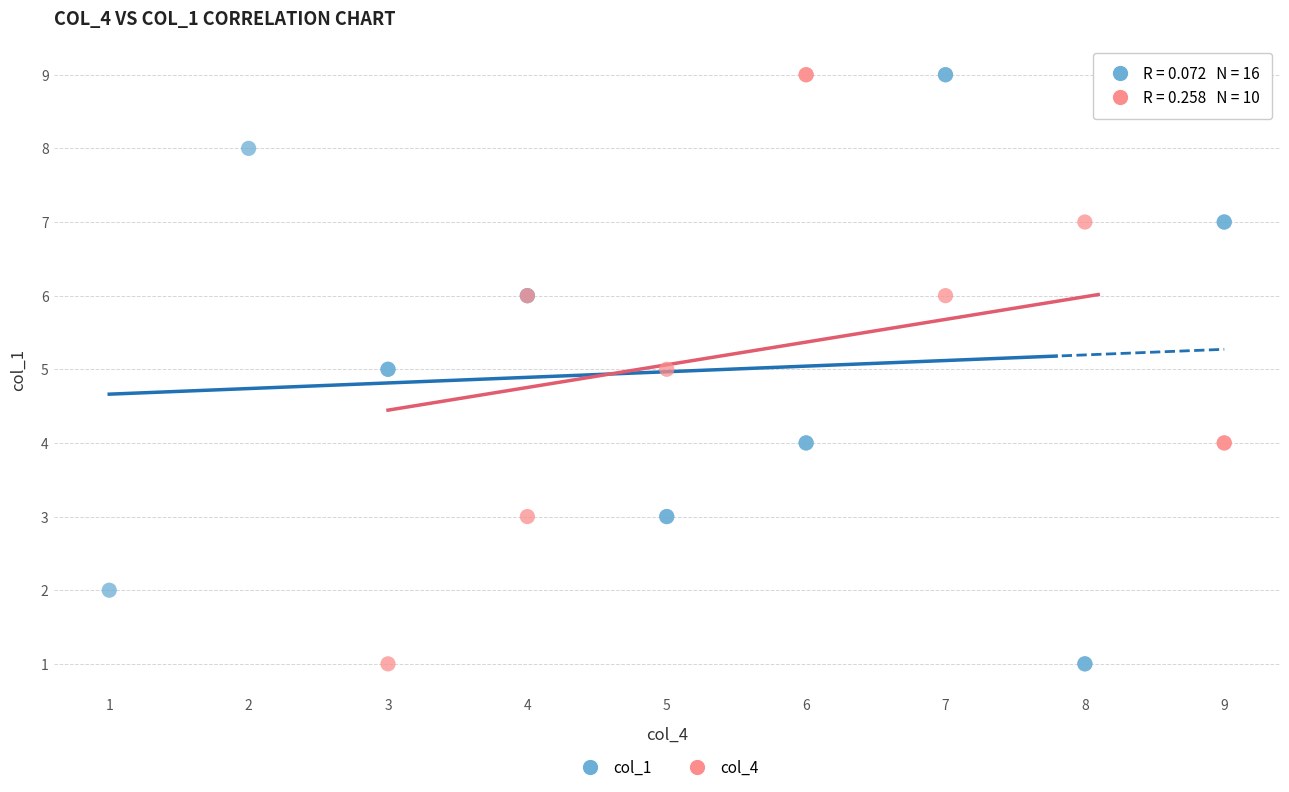

What are all the series names shown in the legend?

col_1, col_4